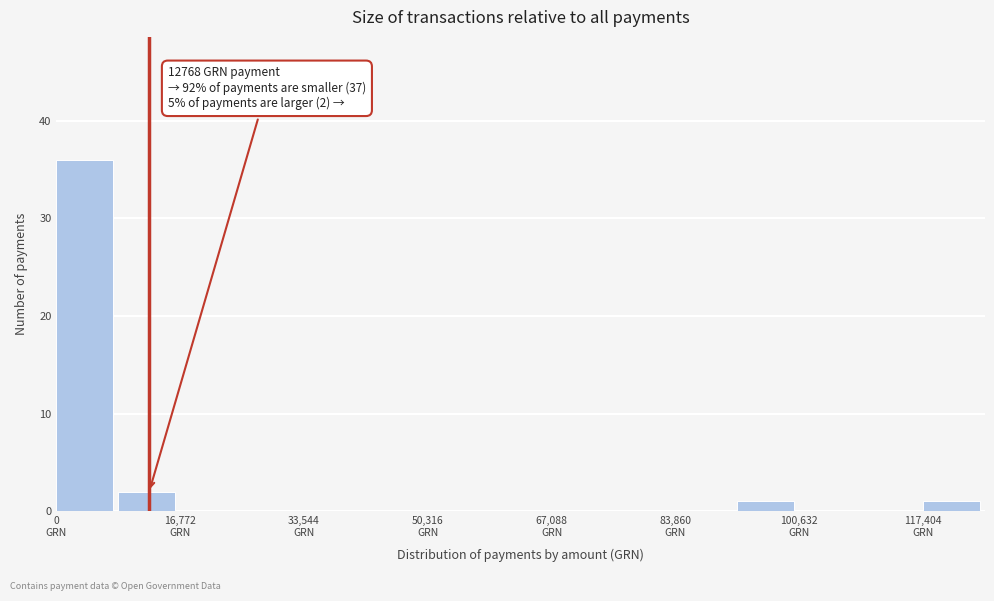

Over which range of the x-axis is the bar tallest?

0 to 8000